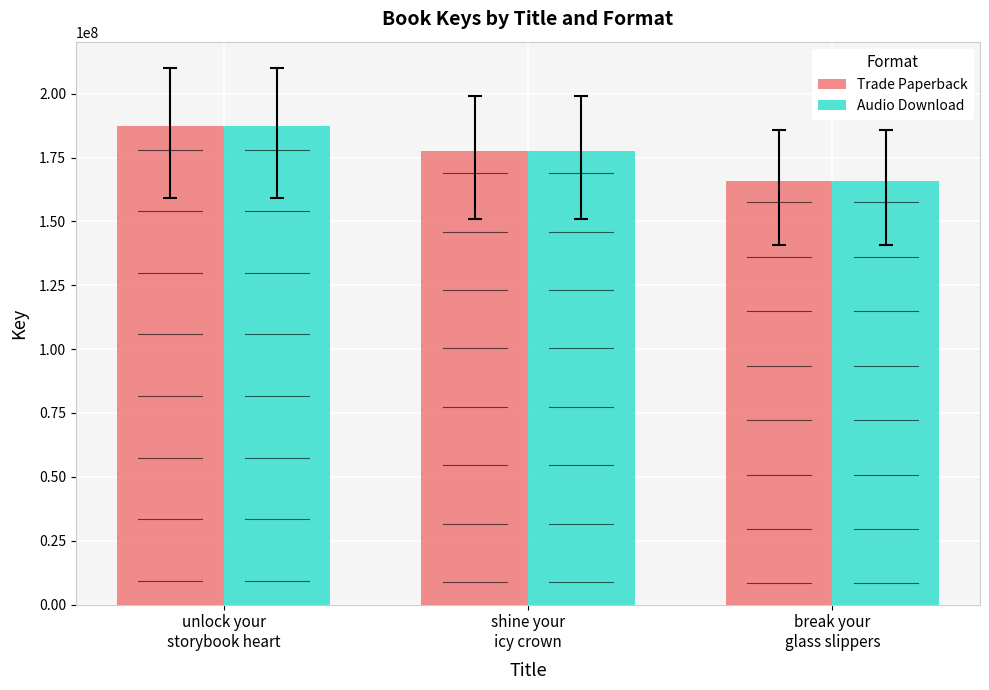

Reading left to right, what are all the values shown in this chart?

Trade Paperback: unlock your
storybook heart=187376679	shine your
icy crown=177713699	break your
glass slippers=165767022
Audio Download: unlock your
storybook heart=187376679	shine your
icy crown=177713699	break your
glass slippers=165767022